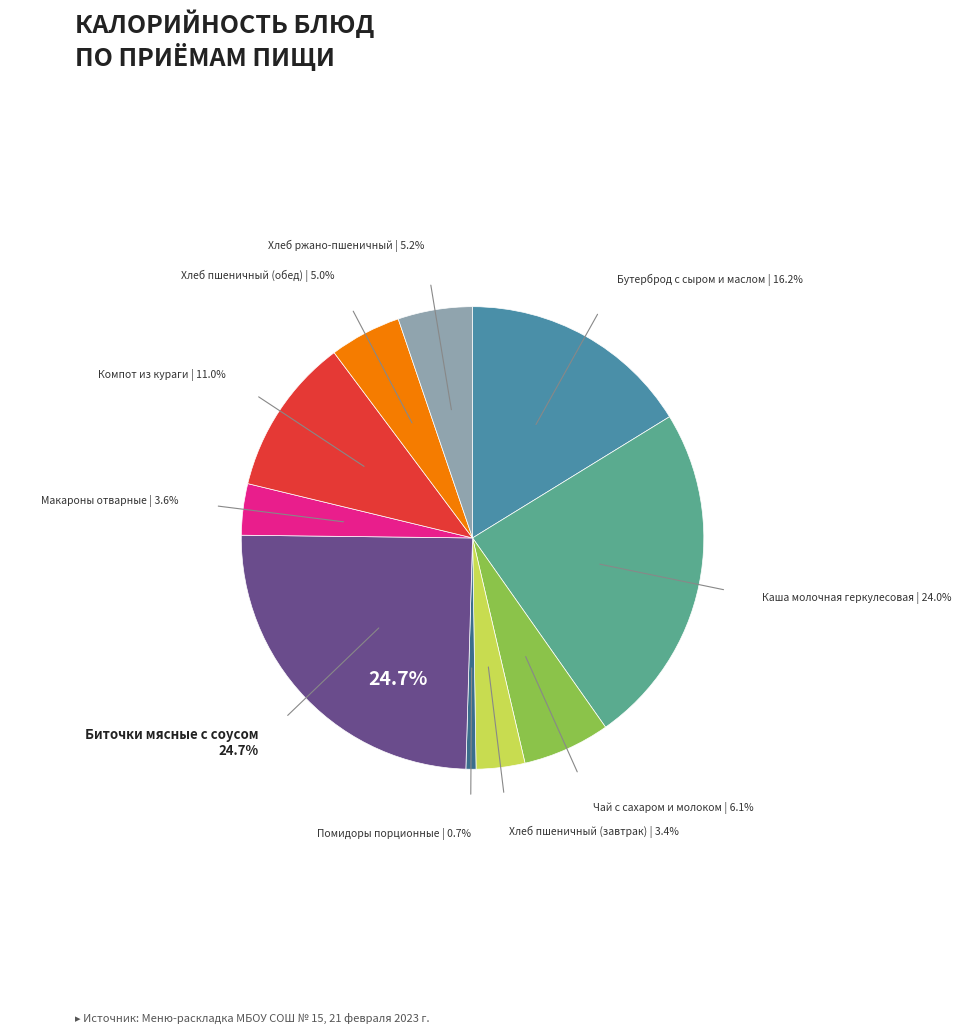

What is the ratio of the value at Бутерброд с сыром и маслом to the value at Компот из кураги?

1.5